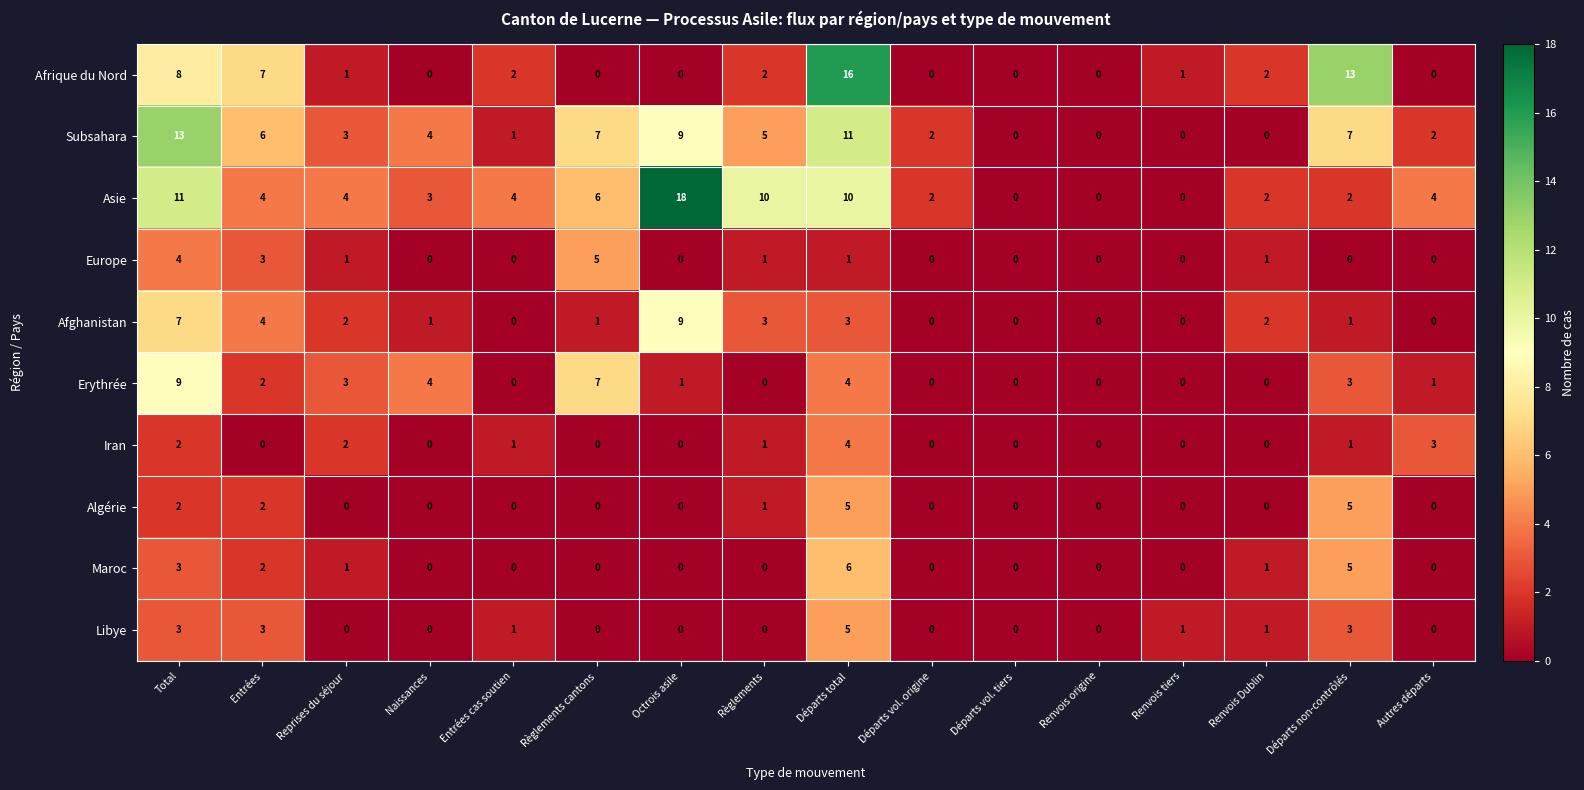

How many series are shown in this chart?

10